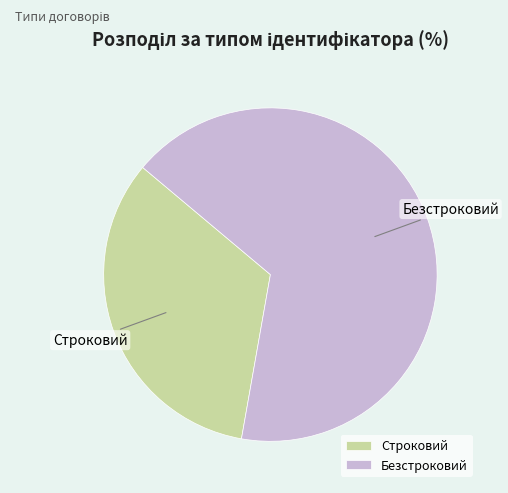

Rank the categories by value from lowest to highest.

Строковий, Безстроковий